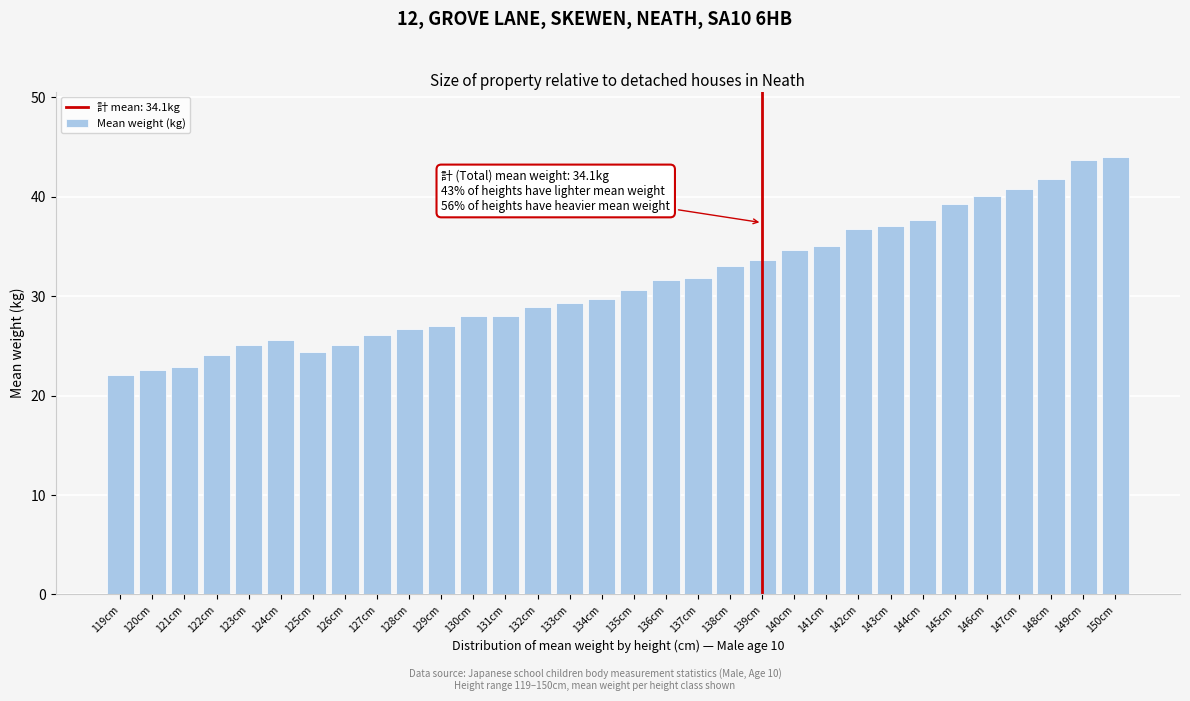

What is the change in value from 121cm to 135cm?

+7.7